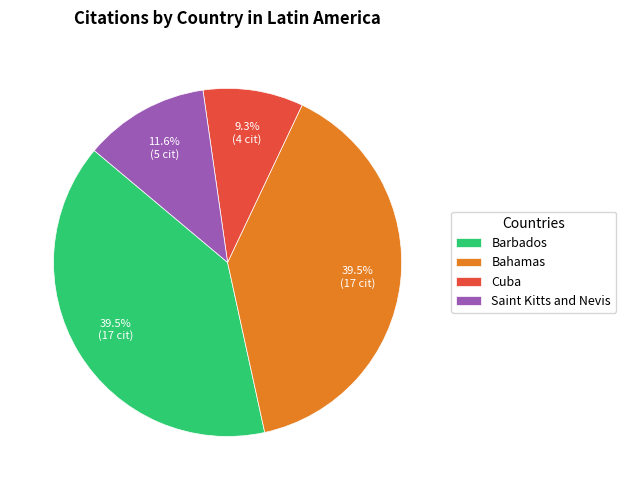

How many segments does this pie chart have?

4